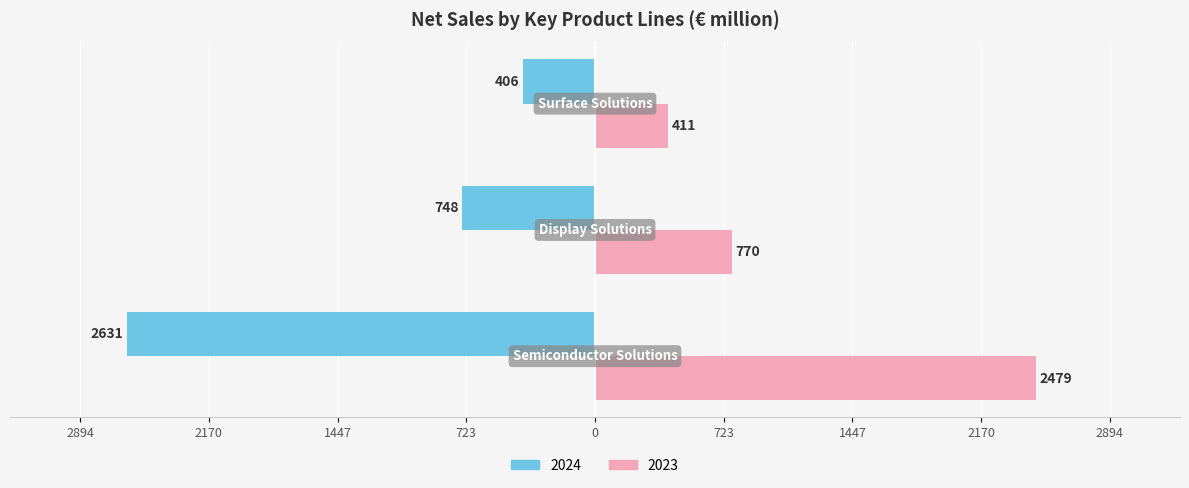

At which category does the chart reach its peak across all series?

Semiconductor Solutions